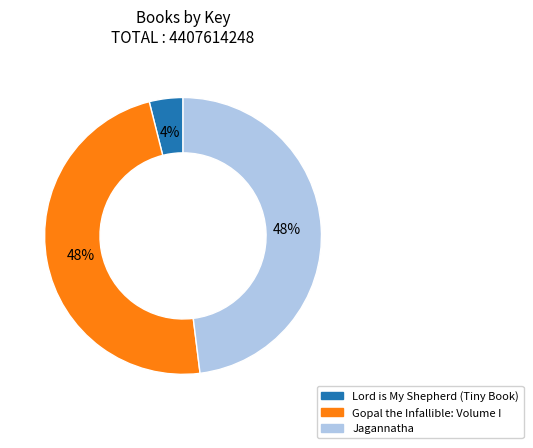

To the nearest percent, what portion does Gopal the Infallible: Volume I represent?

48%